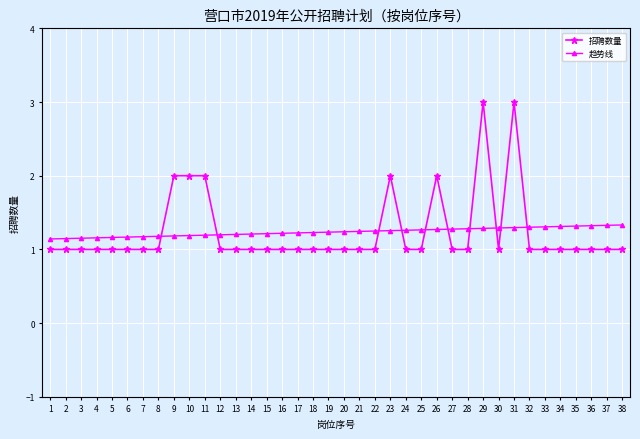

The value of 趋势线 at 21 is 2.1. True or false?

False